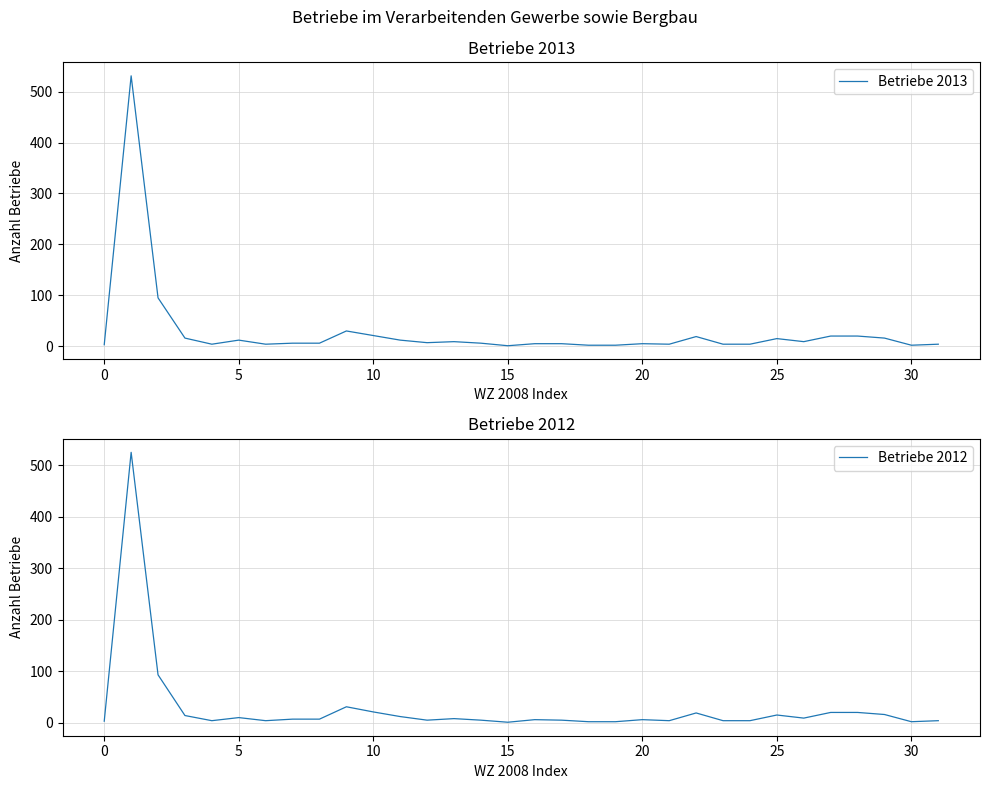

Which series has the largest range (max minus min)?

Betriebe 2013